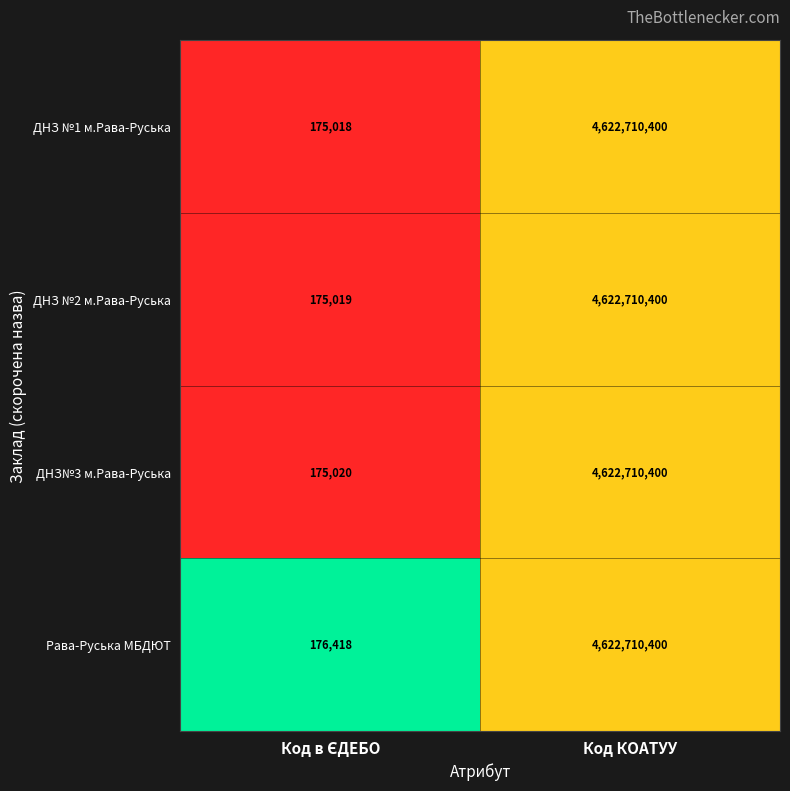

What is the average value of the ДНЗ №1 м.Рава-Руська series?

2311442709